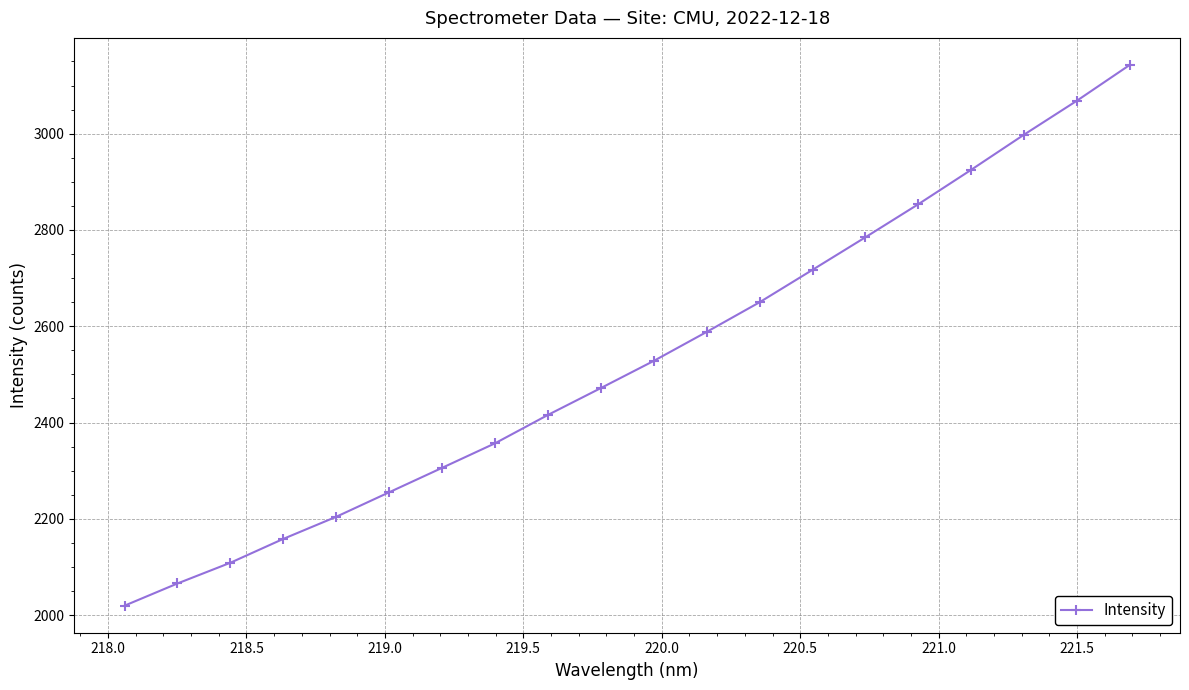

What is the difference between the second highest and minimum values?

1048.9